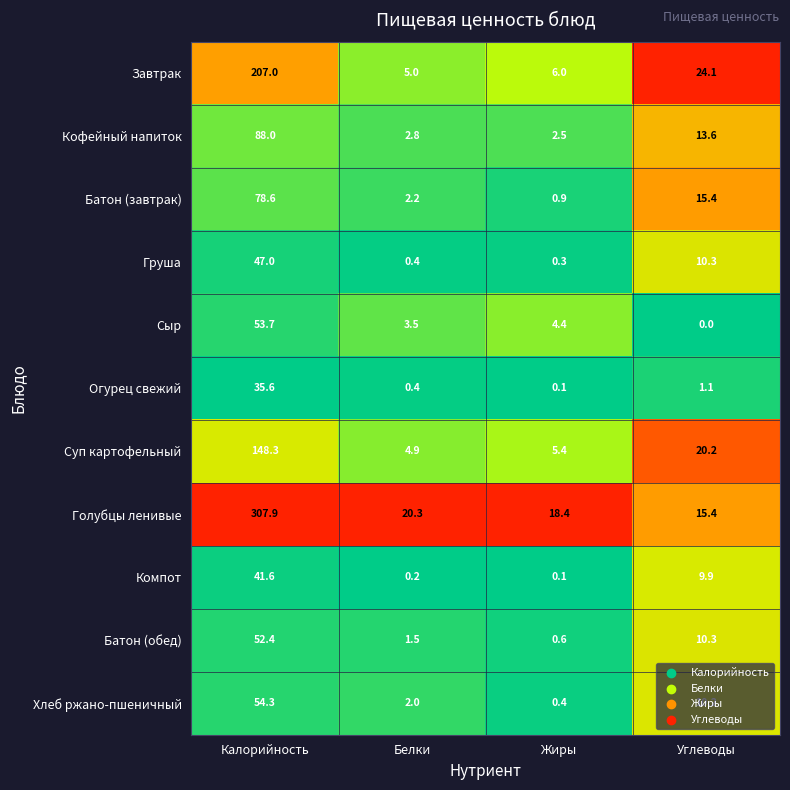

Rank the series at Калорийность from lowest to highest value.

Огурец свежий, Компот, Груша, Батон (обед), Сыр, Хлеб ржано-пшеничный, Батон (завтрак), Кофейный напиток, Суп картофельный, Завтрак, Голубцы ленивые